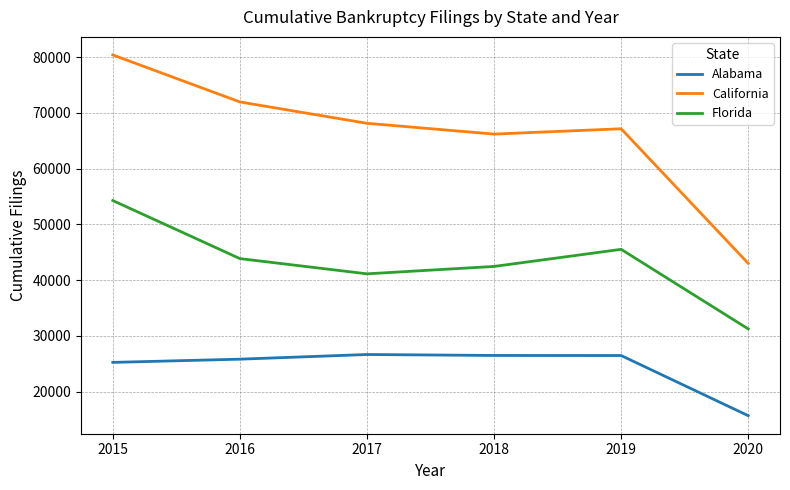

Between 2018 and 2019, which series saw the biggest shift?

Florida